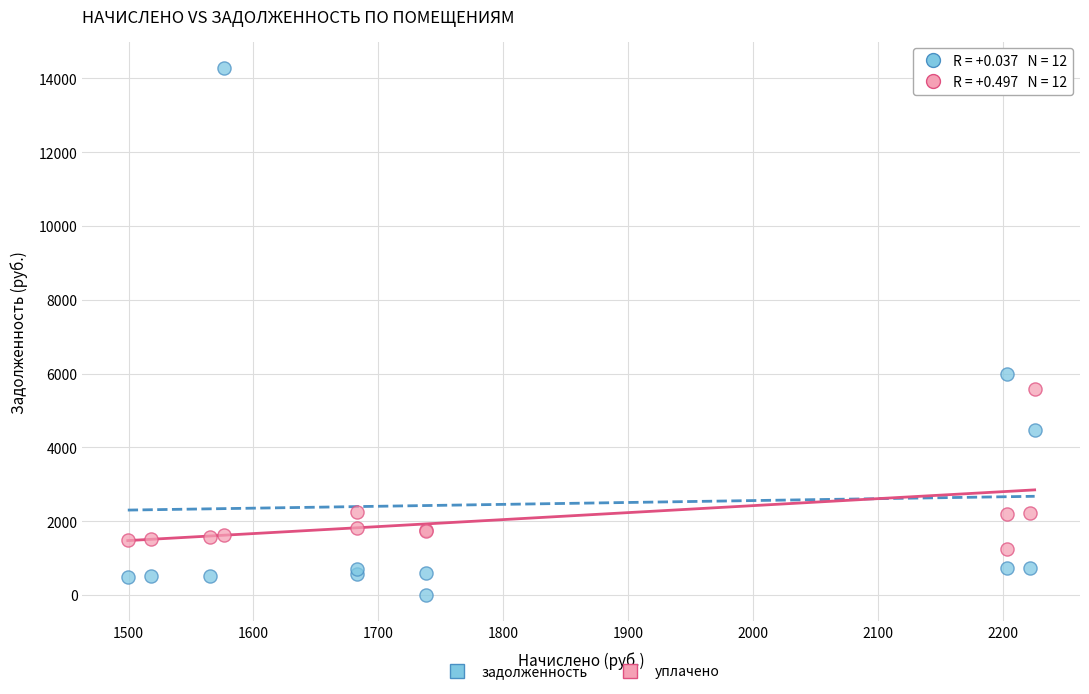

Which series has the widest spread of Y values?

задолженность